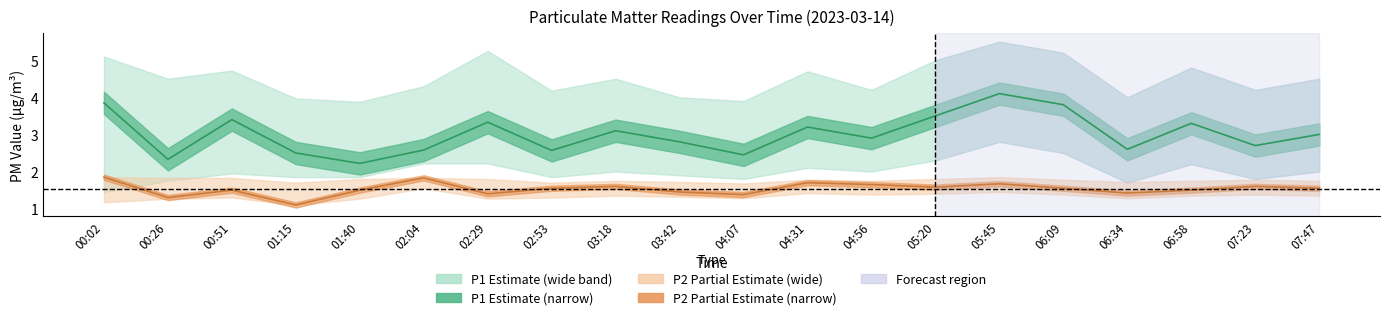

At which category is the sum across all series the highest?

05:45